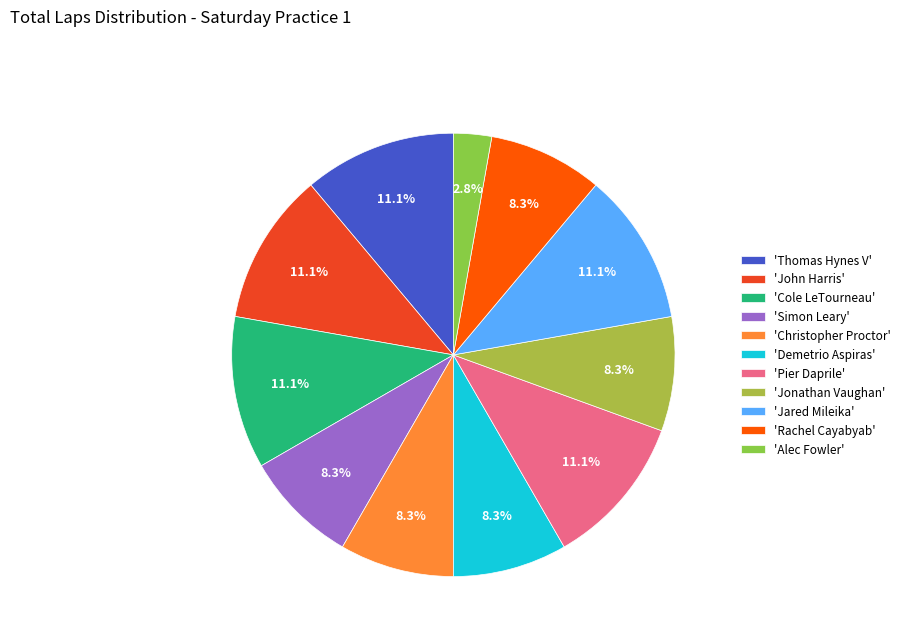

How many segments does this pie chart have?

11